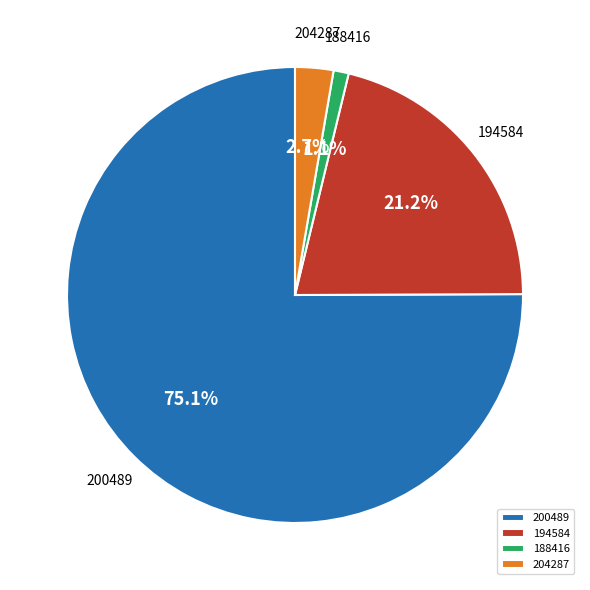

Does 188416 represent more than half of the total?

No